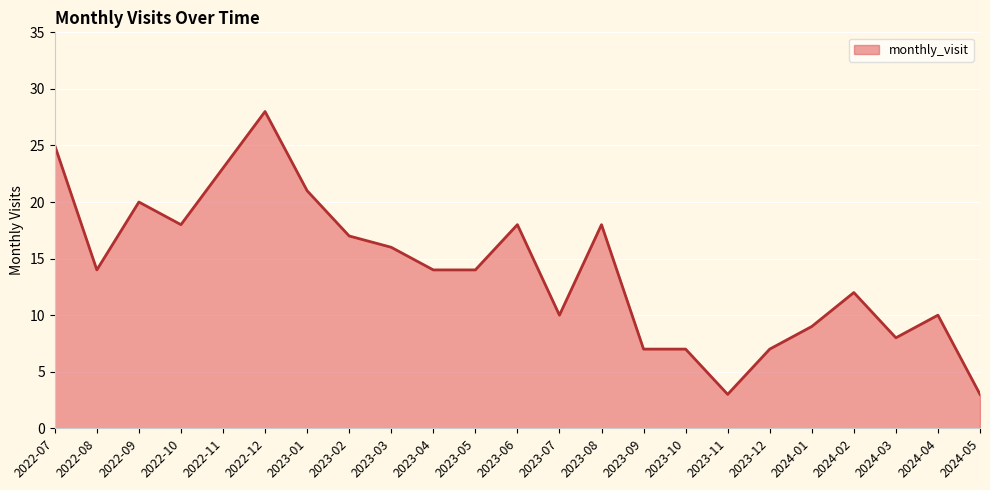

The value at 2023-01 is 11. True or false?

False